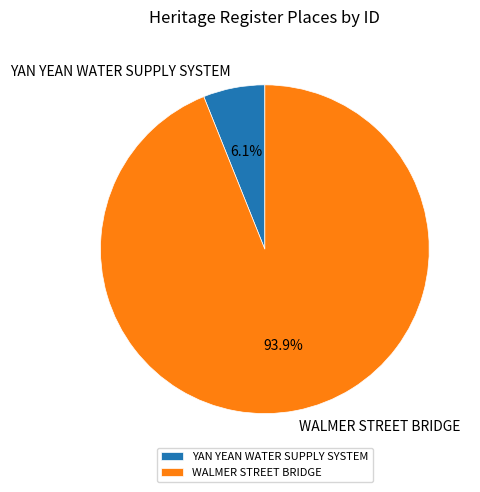

To the nearest percent, what is the average slice percentage?

50%